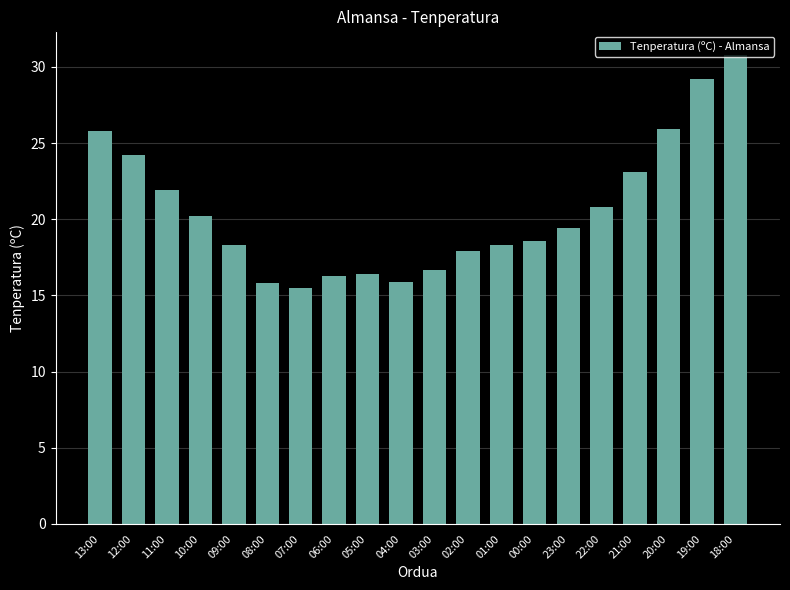

Are the bars grouped side by side (vs. stacked)?

No